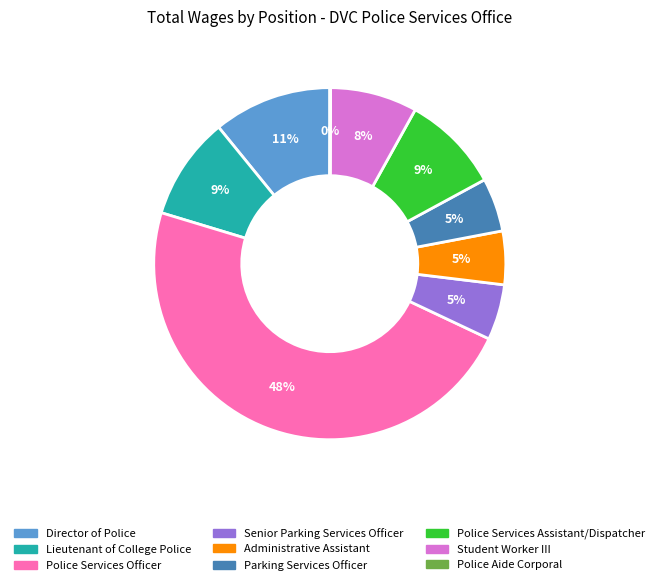

Which slice is the largest?

Police Services Officer